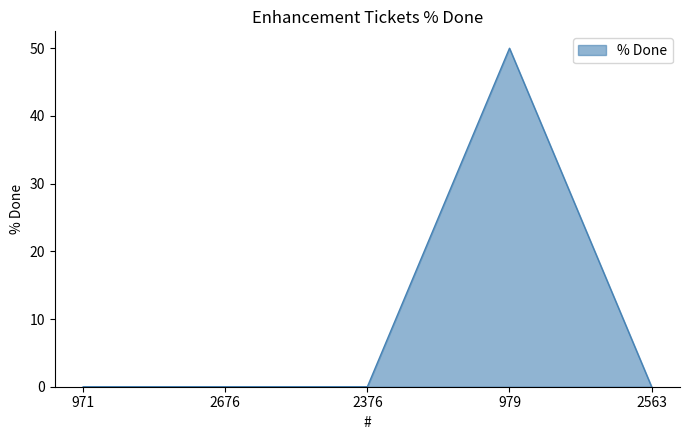

Which label corresponds to the largest value in the chart?

979